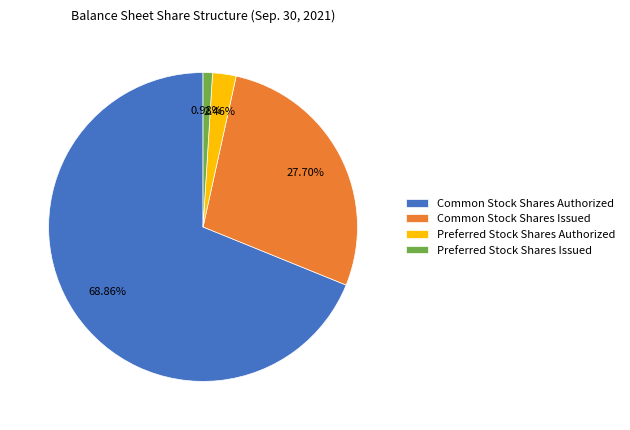

Count the number of slices in the pie.

4